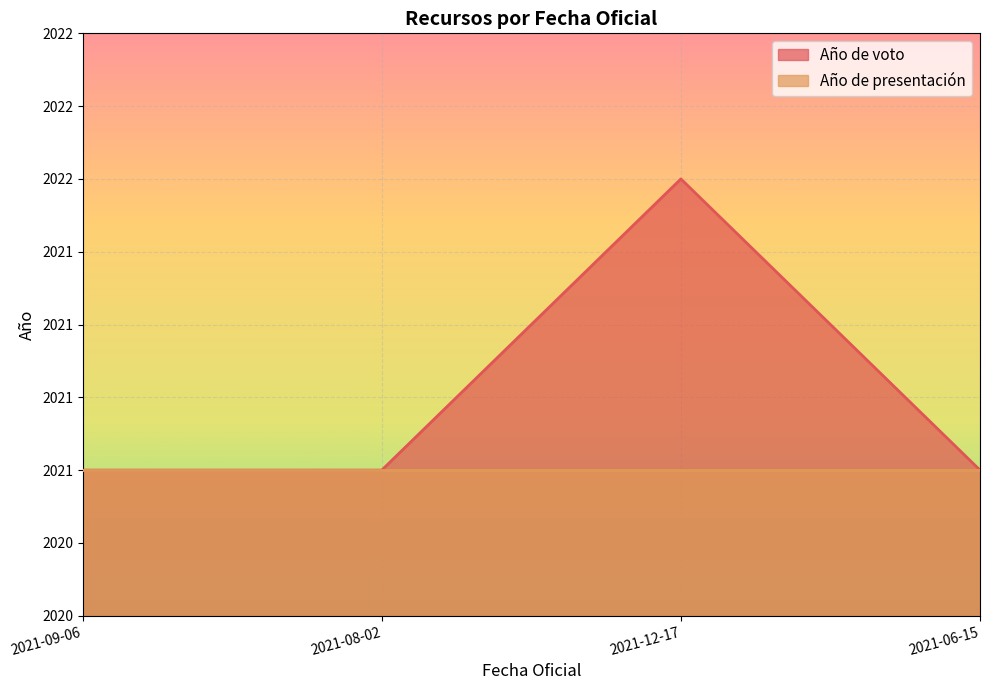

Between 2021-06-15 and 2021-09-06, which is larger?

2021-06-15